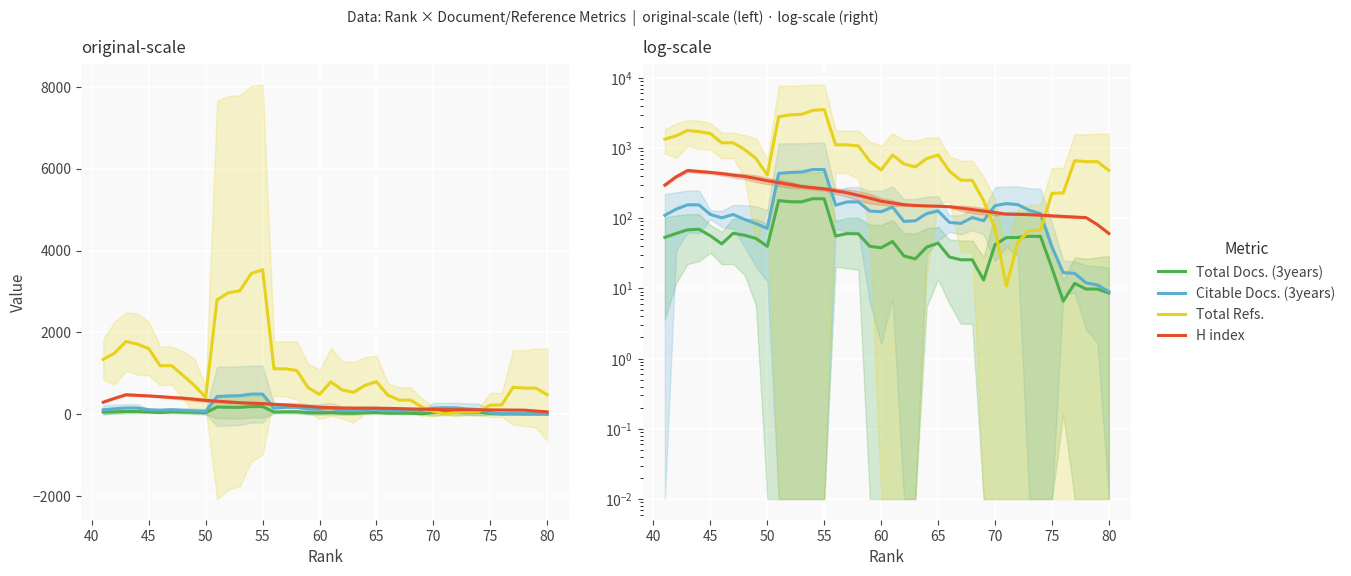

True or false: H index and Total Docs. (3years) intersect in this chart.

False